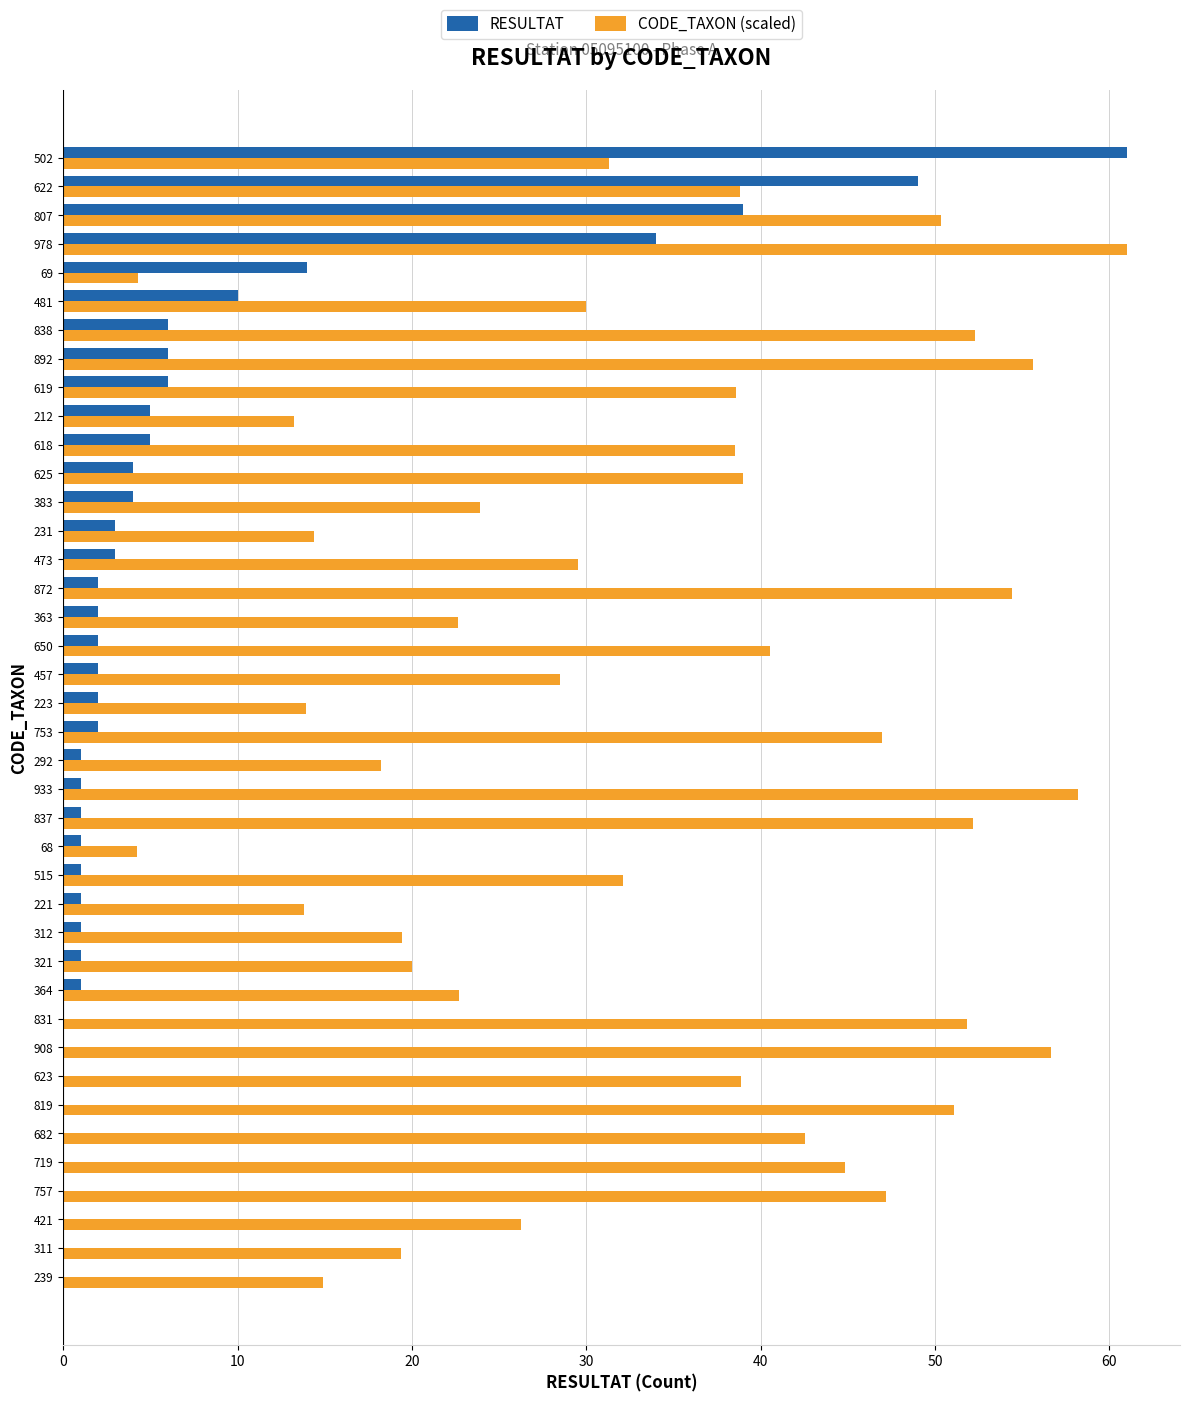

What are all the series names shown in the legend?

RESULTAT, CODE_TAXON (scaled)